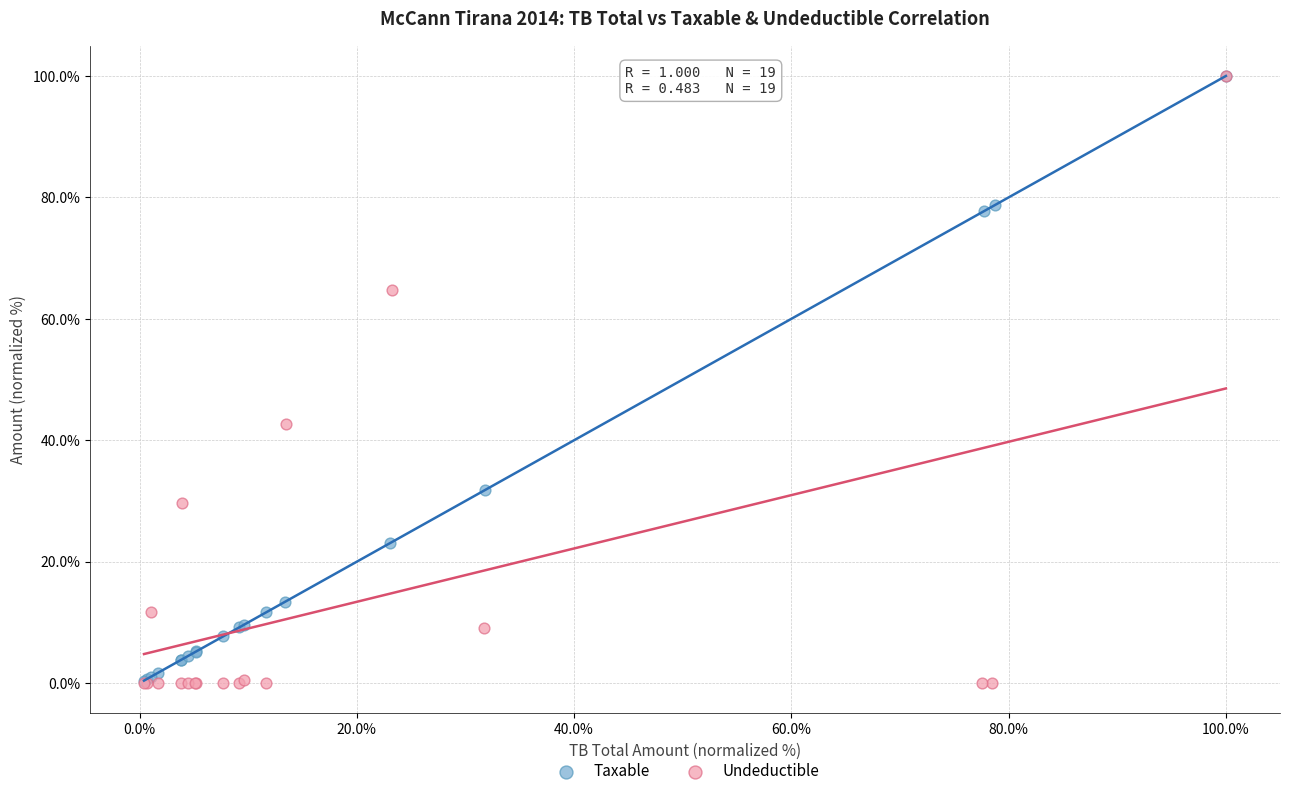

Which series has the widest spread of Y values?

Undeductible